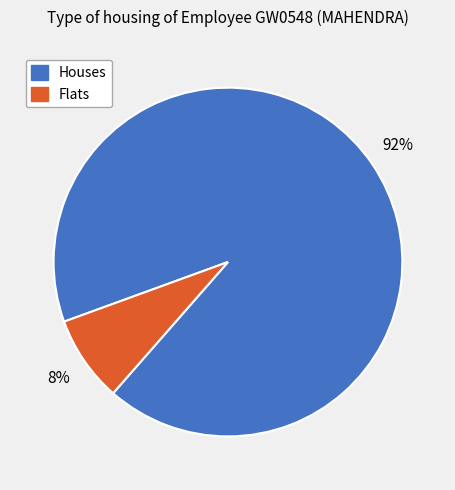

Does any single category account for the majority?

Yes